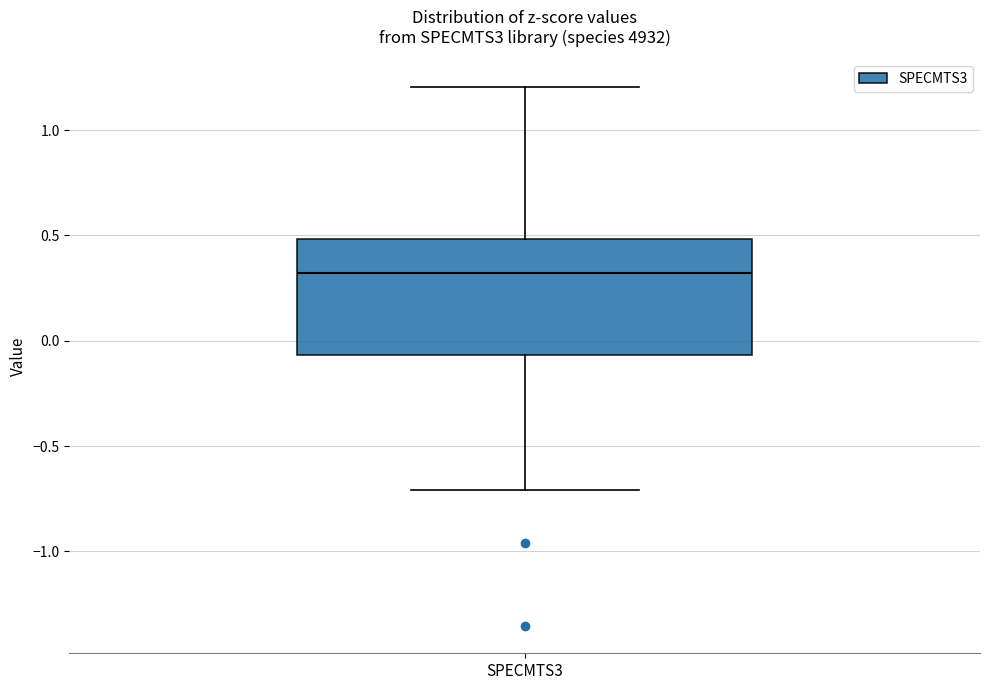

Transcribe this box plot: give where the median line is, the range the box spans, and where the two whiskers end, as read against the y-axis. The values are not printed on the chart, so give them approximately, as read against the axis.

median 0.30, box -0.05 to 0.50, whiskers -0.70 to 1.20